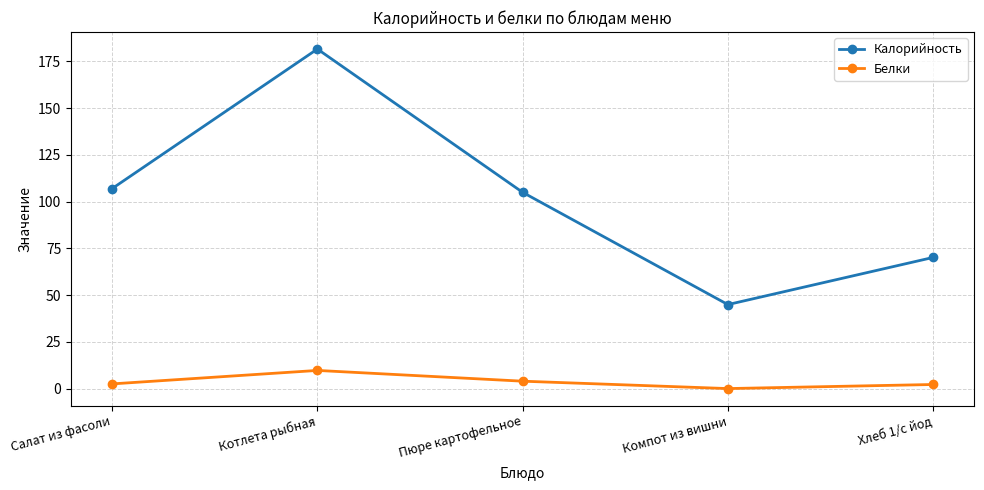

What is the approximate value of Калорийность at Котлета рыбная?

181.6